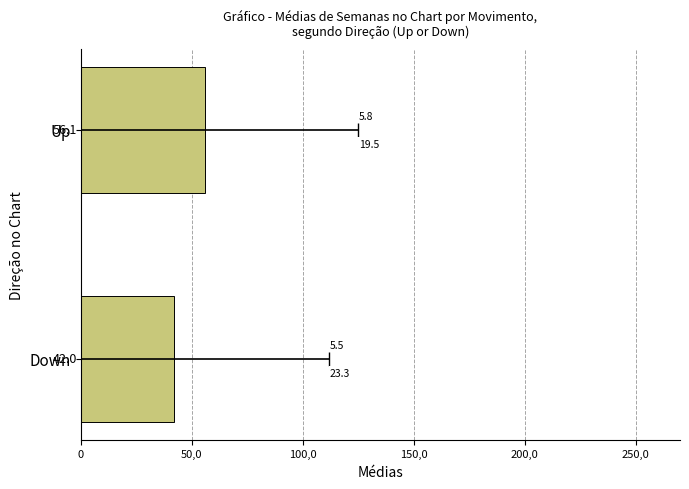

The chart shows a value of 55.2 at Down. True or false?

False